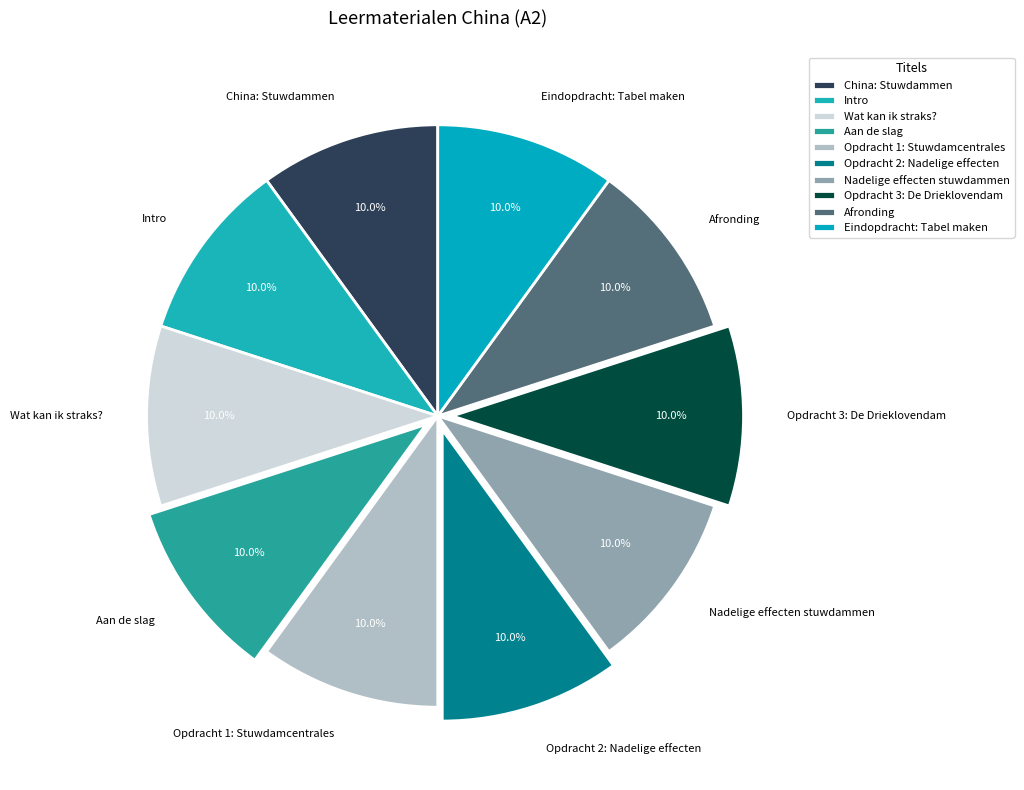

Does Intro account for over 50% of the chart?

No